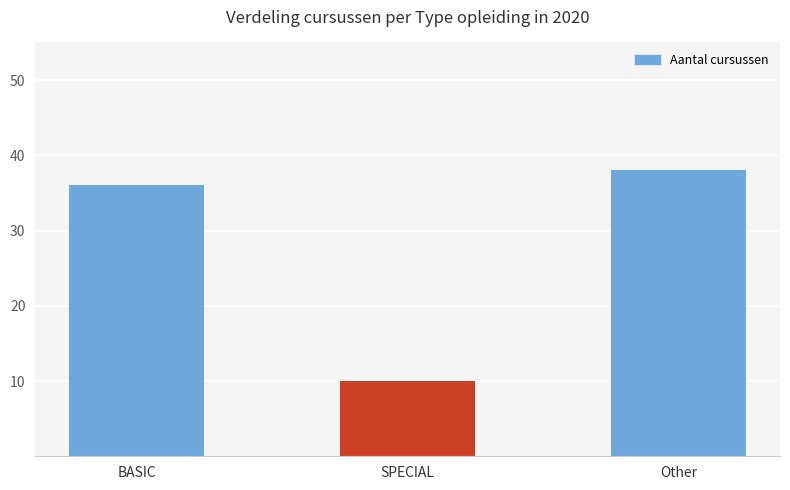

Approximately how many times larger is the value at SPECIAL compared to Other?

0.3